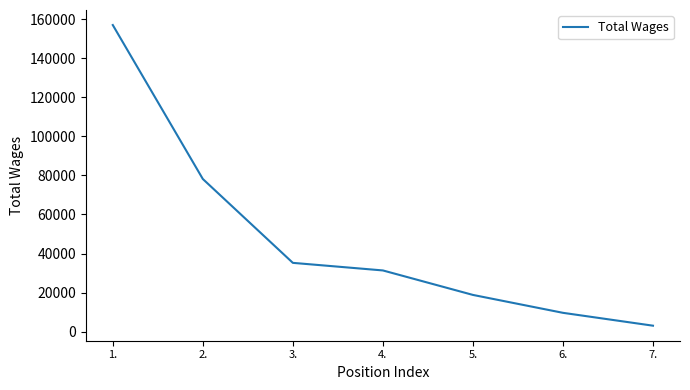

Does the chart have visible grid lines?

No